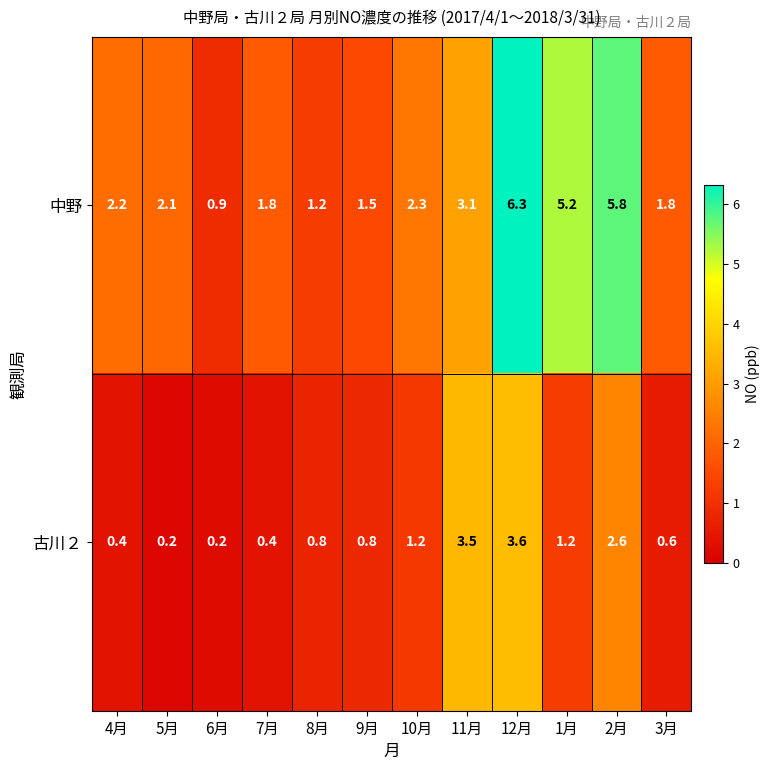

Count the number of categories in the chart.

12